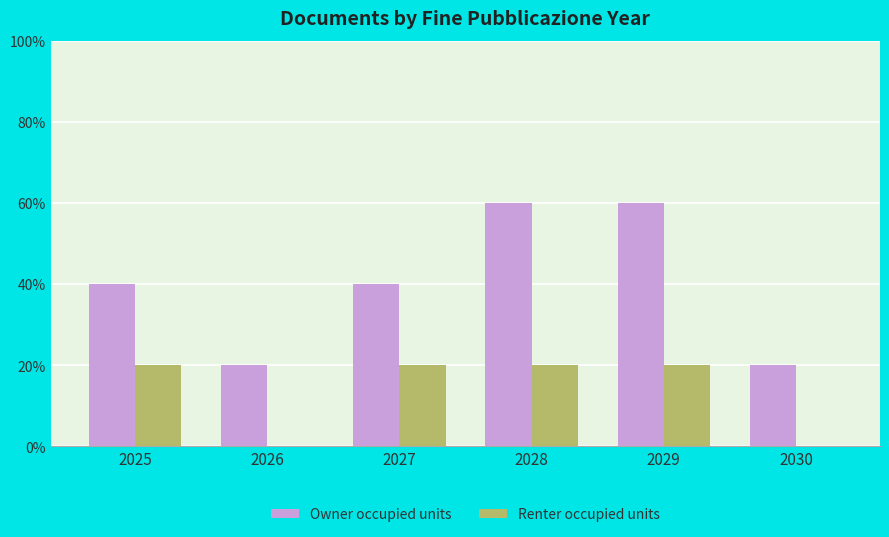

The Owner occupied units series shows 5 at 2028. True or false?

False